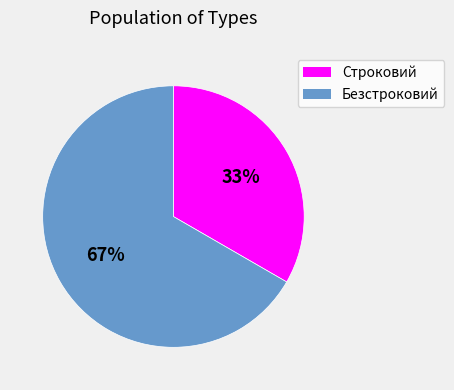

What is the largest slice in the pie chart?

Безстроковий